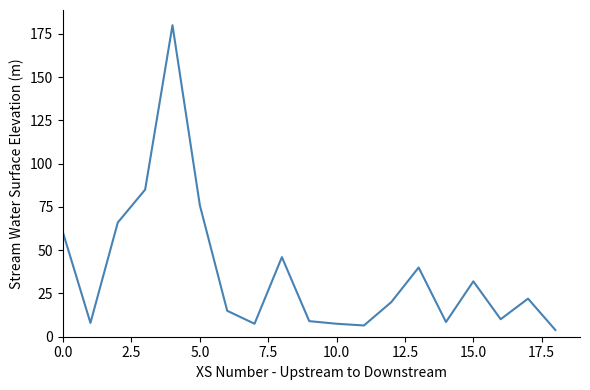

True or false: there are more than 0 points higher than both neighbors.

True